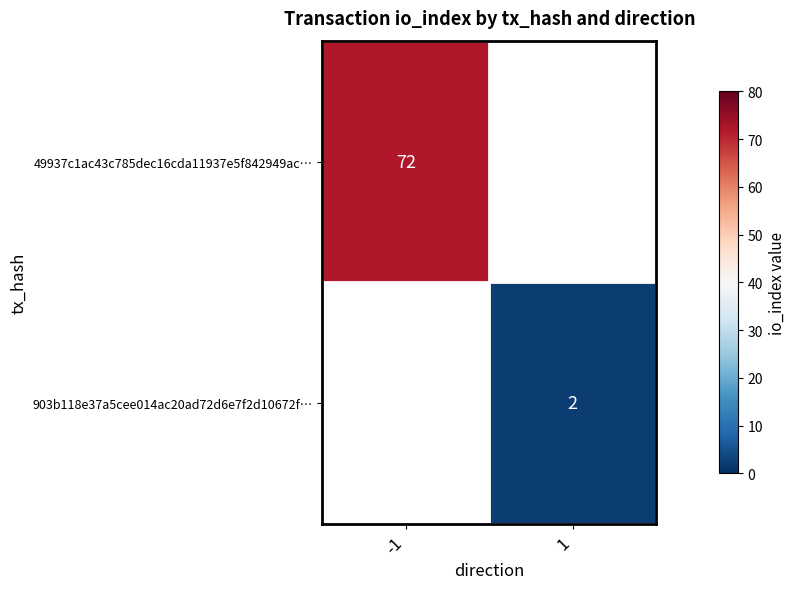

True or false: 49937c1ac43c785dec16cda11937e5f842949ac… has a value of 42 at -1.

False